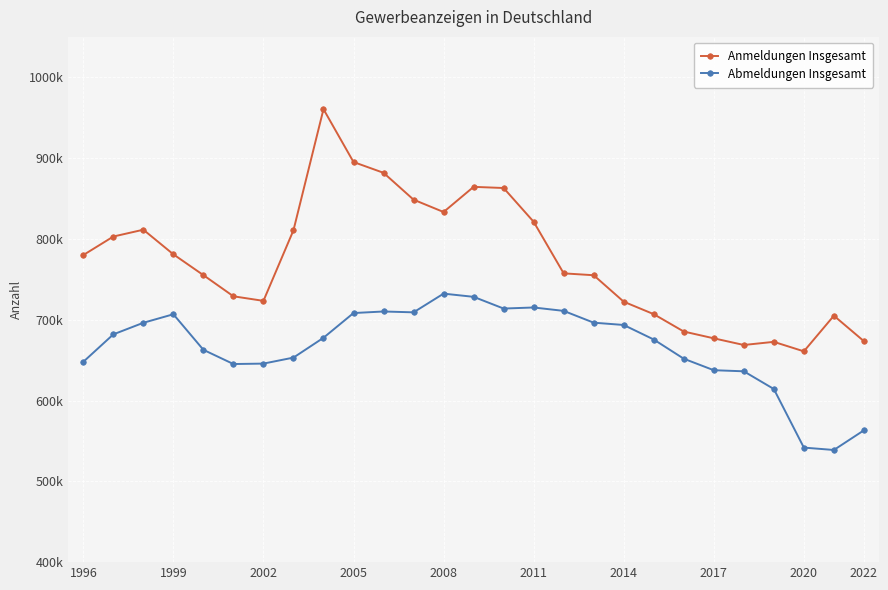

True or false: Abmeldungen Insgesamt has more than 2 points higher than both neighbors.

True